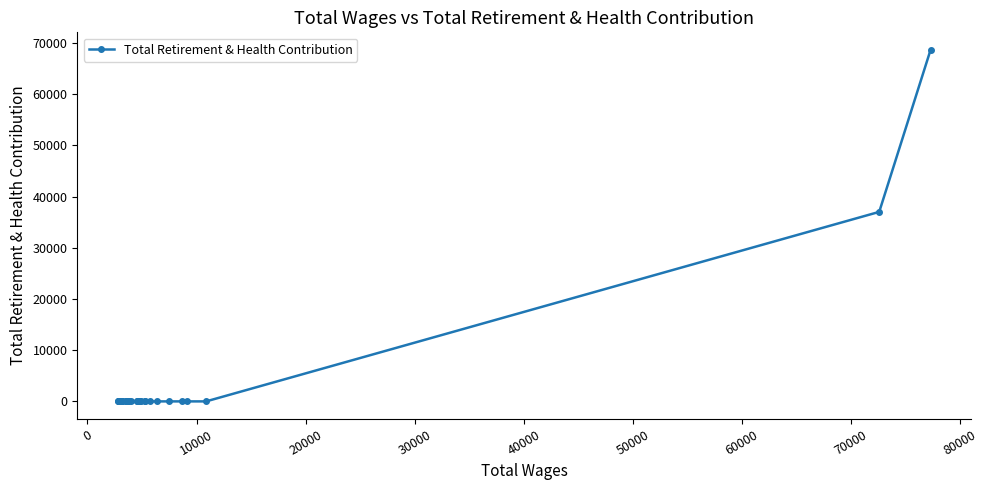

What is the difference between the maximum and minimum values?

68623